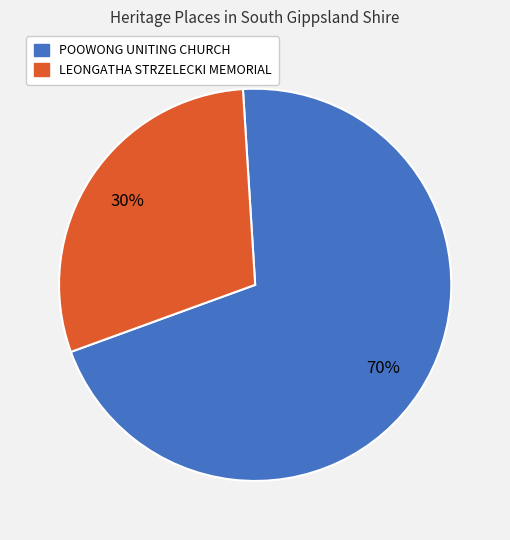

Rank the categories by value from lowest to highest.

LEONGATHA STRZELECKI MEMORIAL, POOWONG UNITING CHURCH